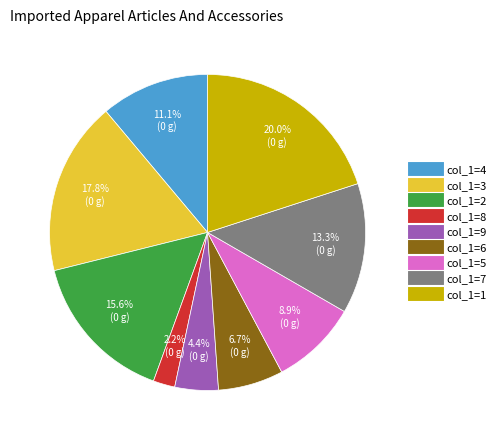

Rank the categories by value from lowest to highest.

col_1=8, col_1=9, col_1=6, col_1=5, col_1=4, col_1=7, col_1=2, col_1=3, col_1=1